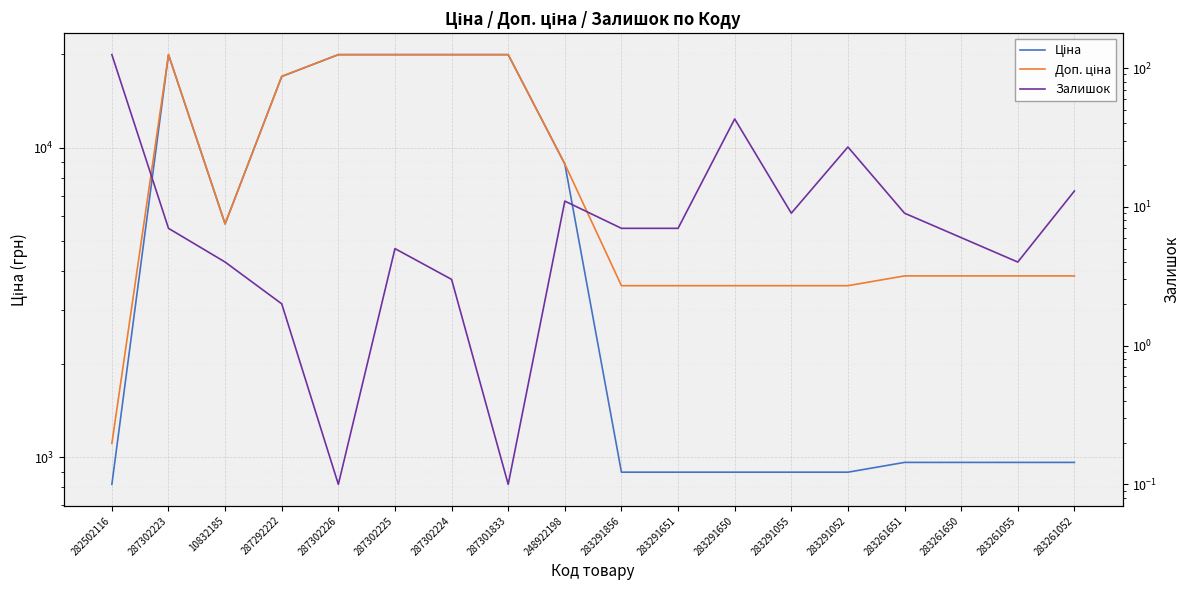

What are all the series names shown in the legend?

Ціна, Доп. ціна, Залишок